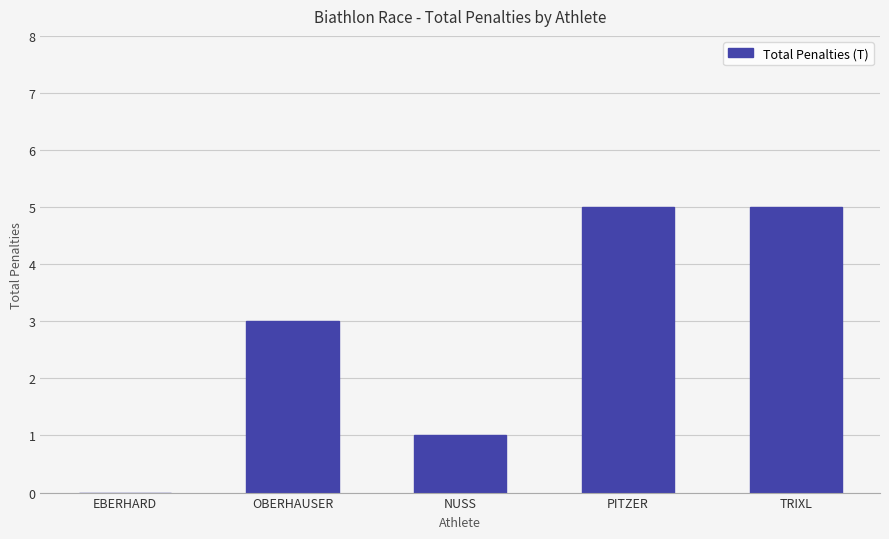

True or false: the data shows 2 at EBERHARD.

False